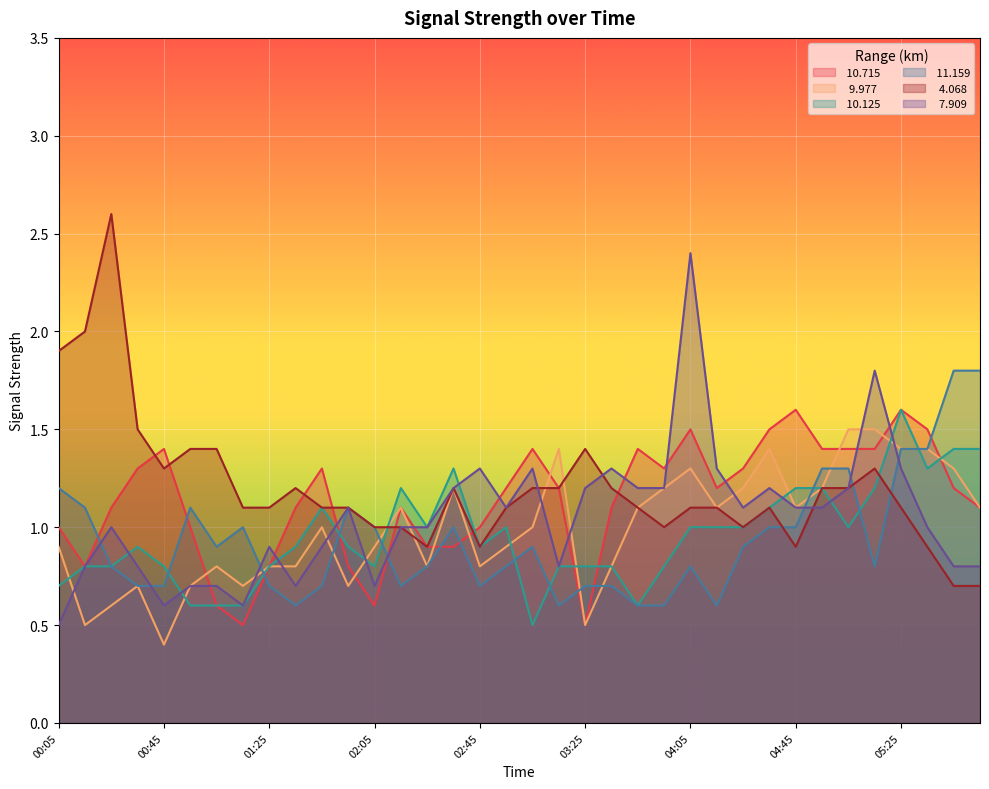

True or false:  10.125 and   4.068 cross at least once.

True